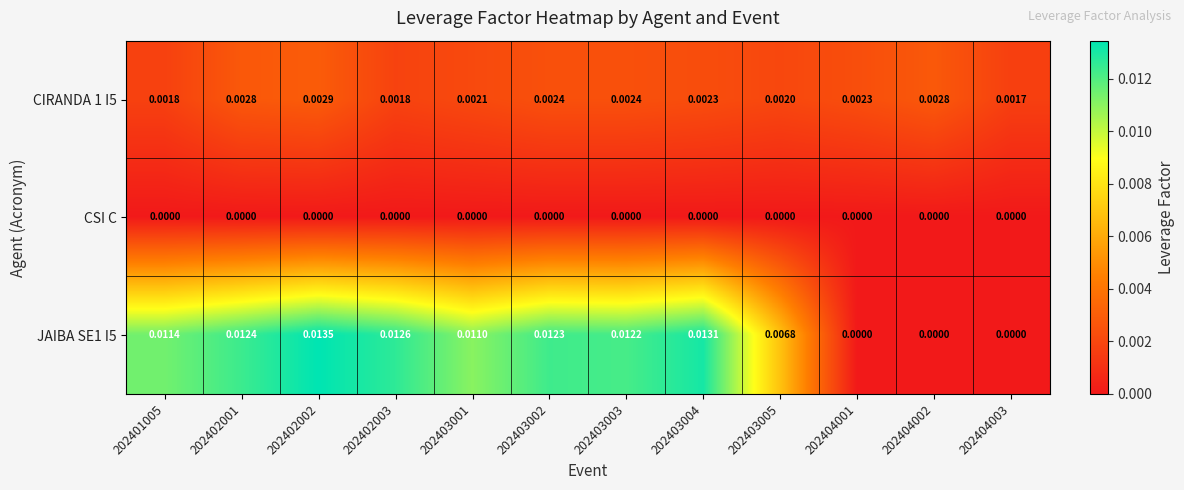

Is the value of CSI C at 202401005 greater than the value of JAIBA SE1 I5 at 202403005?

No